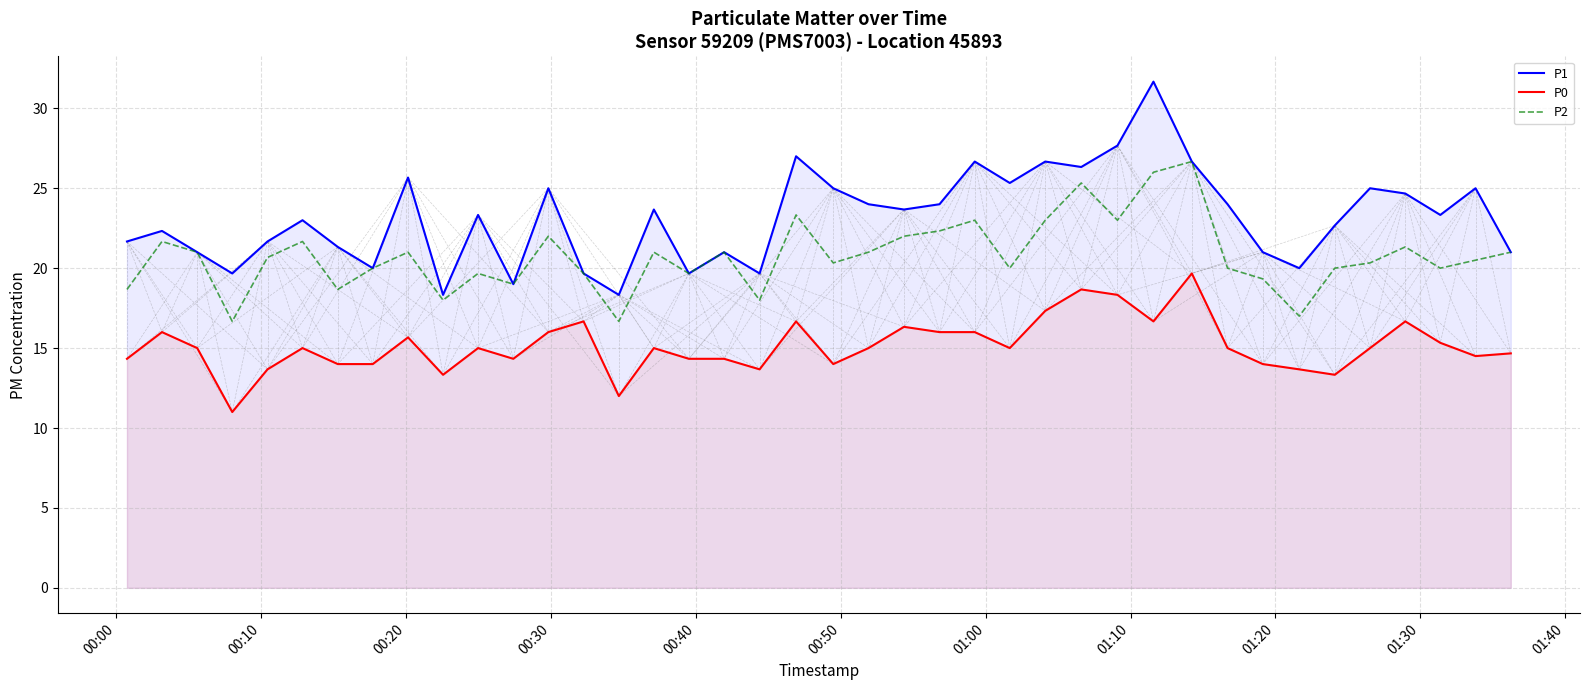

In P2, how many points are lower than both neighbors (excluding endpoints)?

12